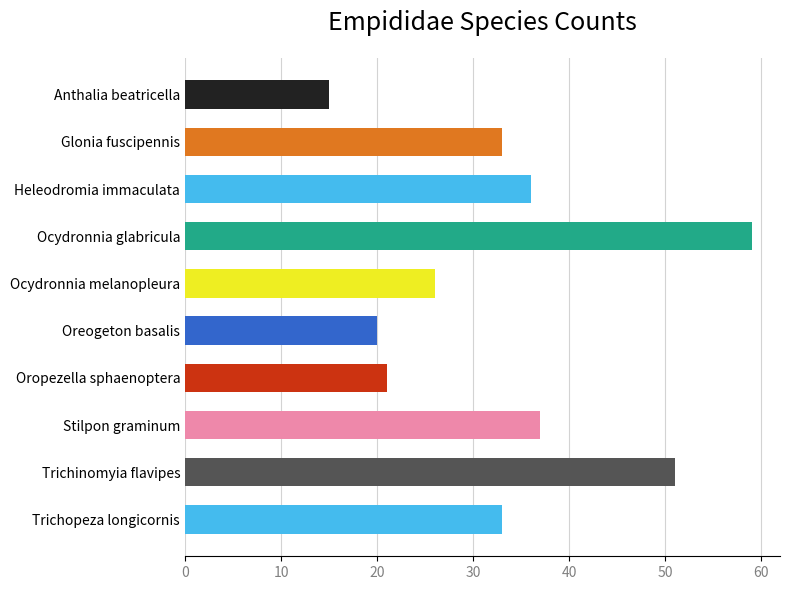

Rank the categories by value from lowest to highest.

Anthalia beatricella, Oreogeton basalis, Oropezella sphaenoptera, Ocydronnia melanopleura, Glonia fuscipennis, Trichopeza longicornis, Heleodromia immaculata, Stilpon graminum, Trichinomyia flavipes, Ocydronnia glabricula